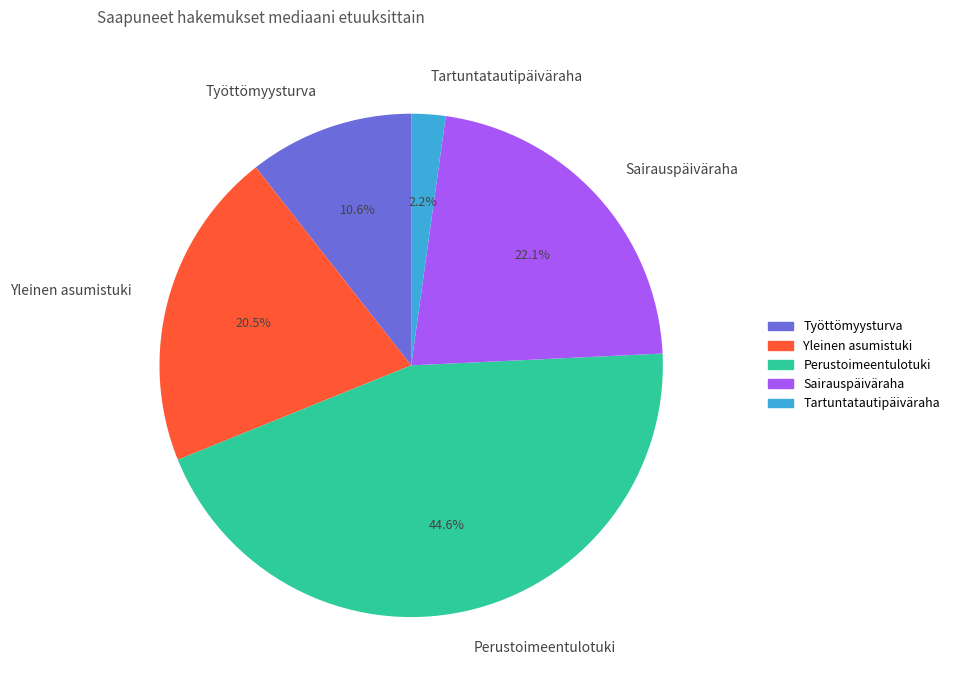

Is there a majority slice in this chart?

No